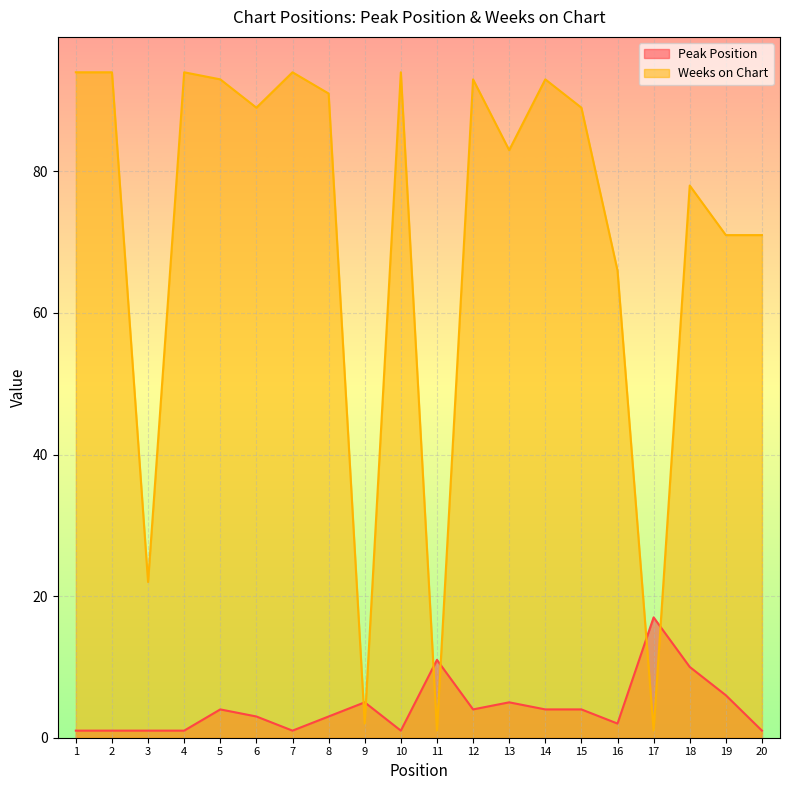

At which label is Peak Position closest to 9?

18